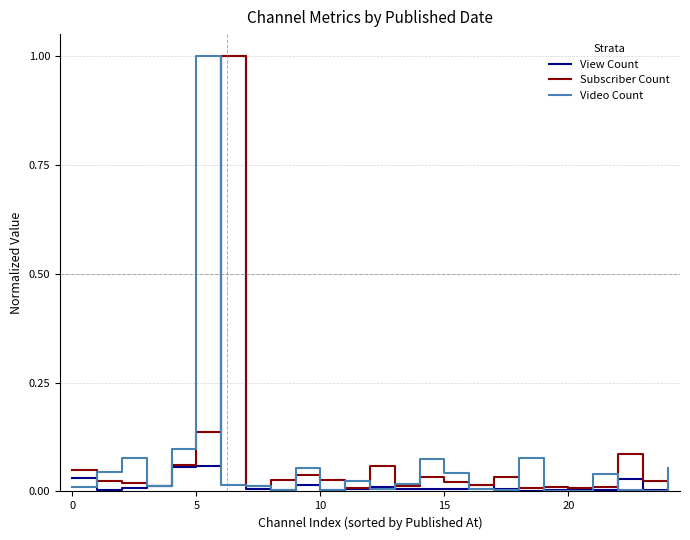

What is the highest value of the View Count series?

1.0